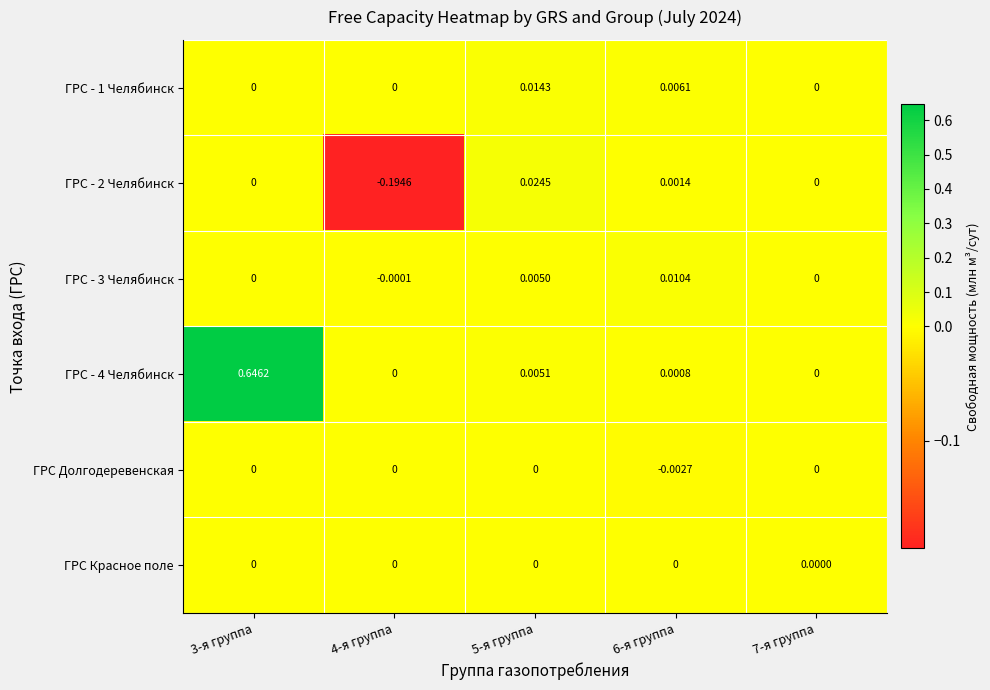

Count the number of data series in this chart.

6